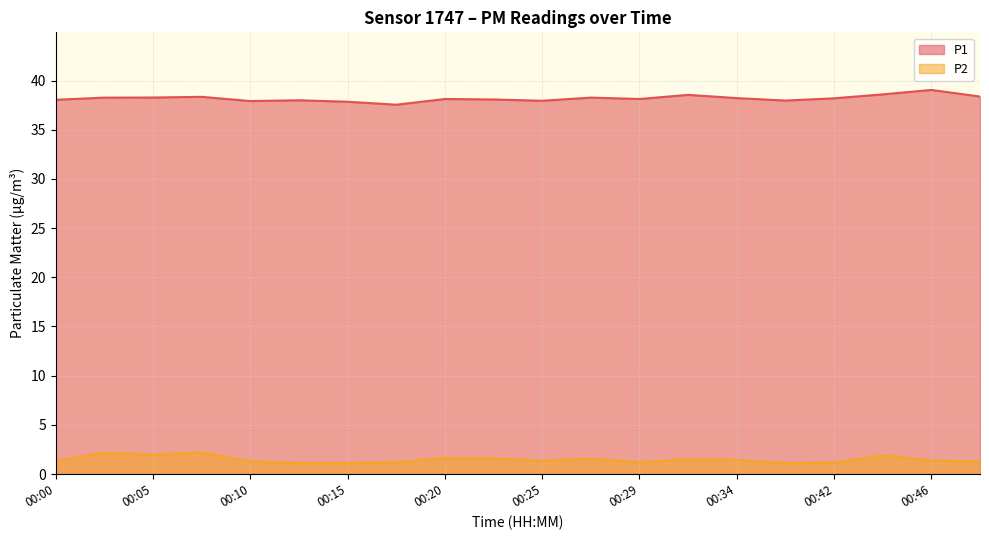

The P1 series shows 25.1 at 00:12. True or false?

False